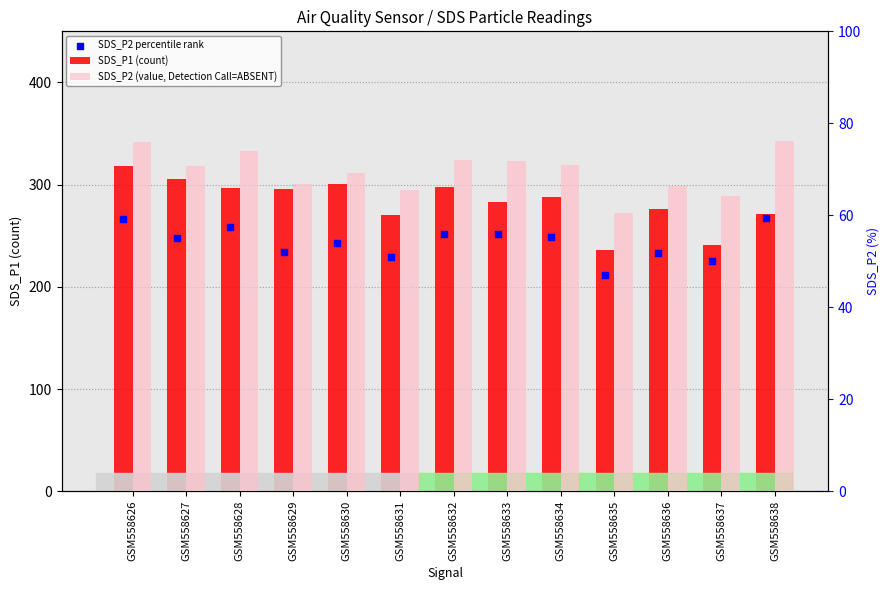

What are all the series names shown in the legend?

SDS_P1 (count), SDS_P2 percentile rank, SDS_P2 (value, Detection Call=ABSENT)